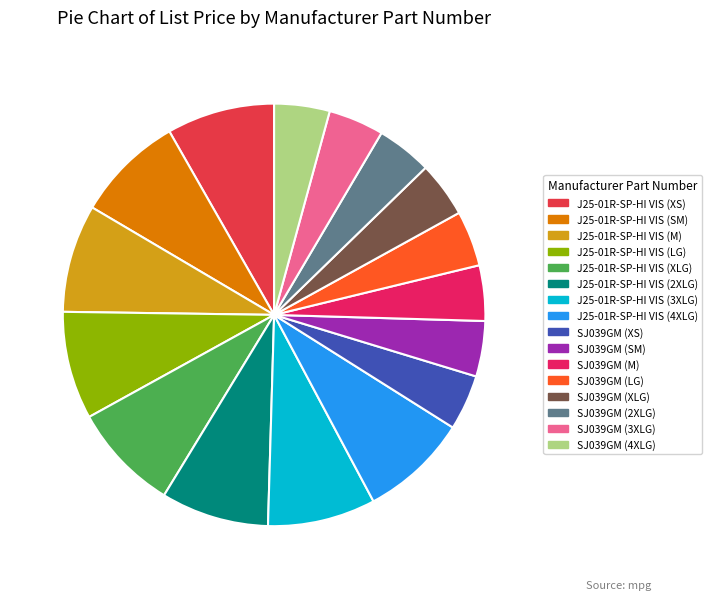

Is there any slice that represents more than half of the pie?

No